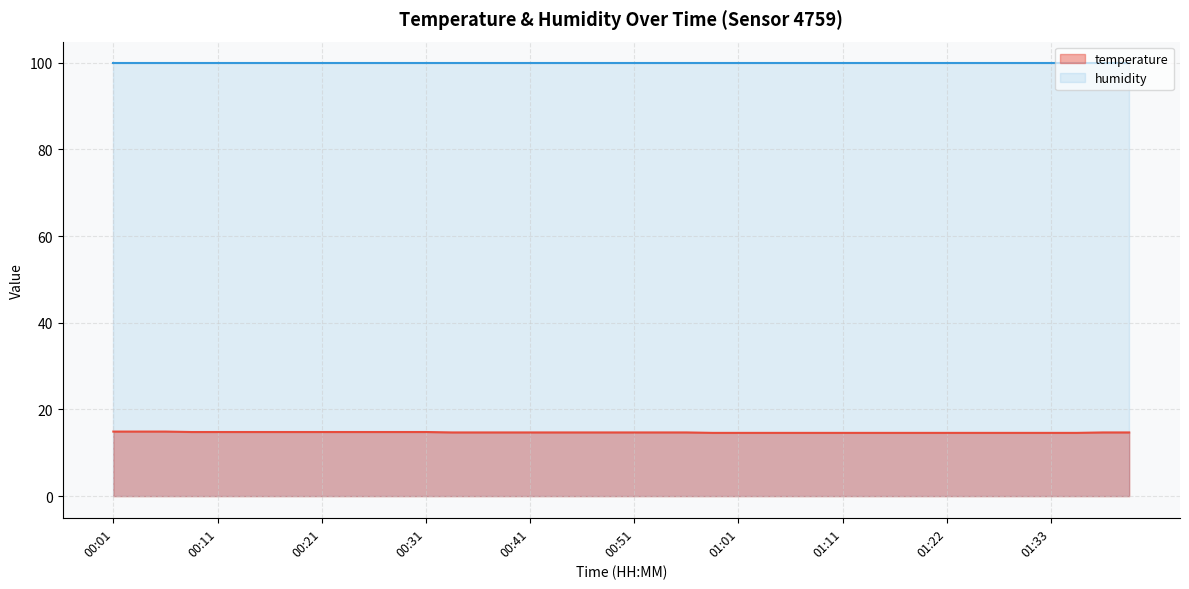

Rank the series at 01:33 from highest to lowest value.

humidity, temperature